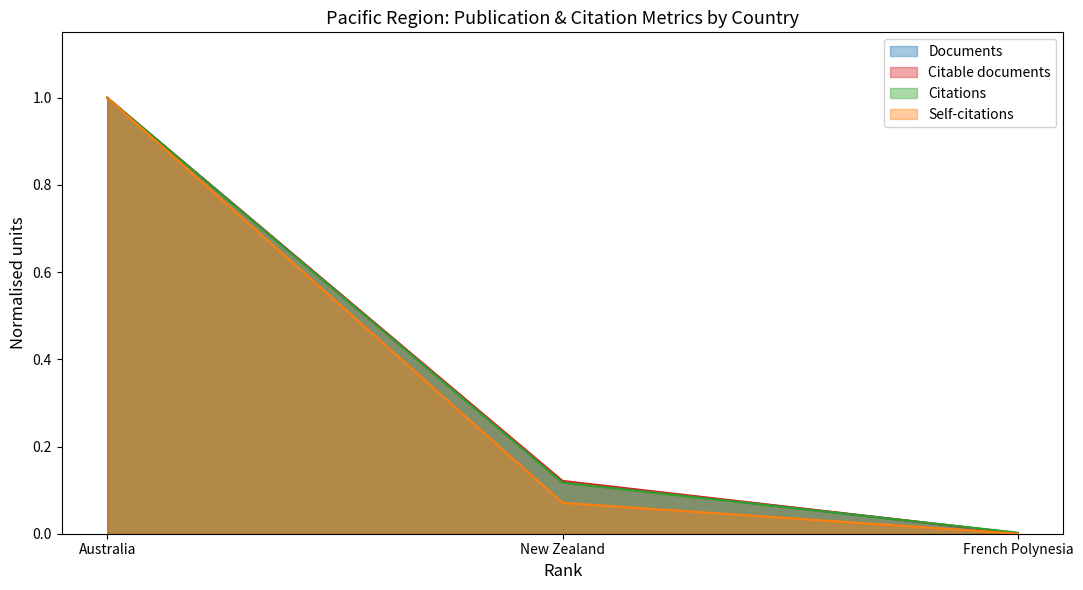

What are all the series names shown in the legend?

Documents, Citable documents, Citations, Self-citations